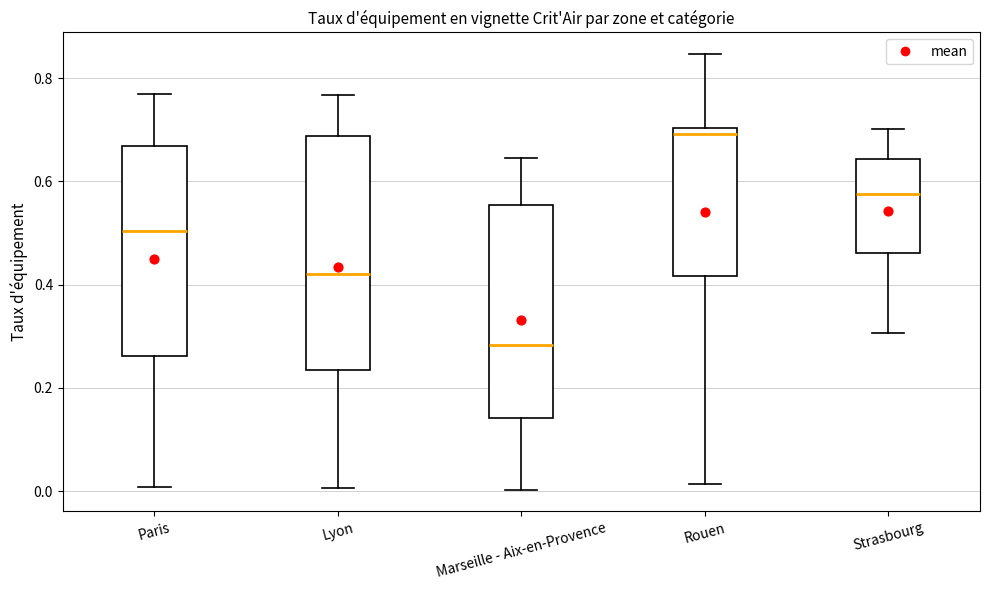

Comparing the boxes themselves (not the whiskers), which one is the tallest?

Lyon